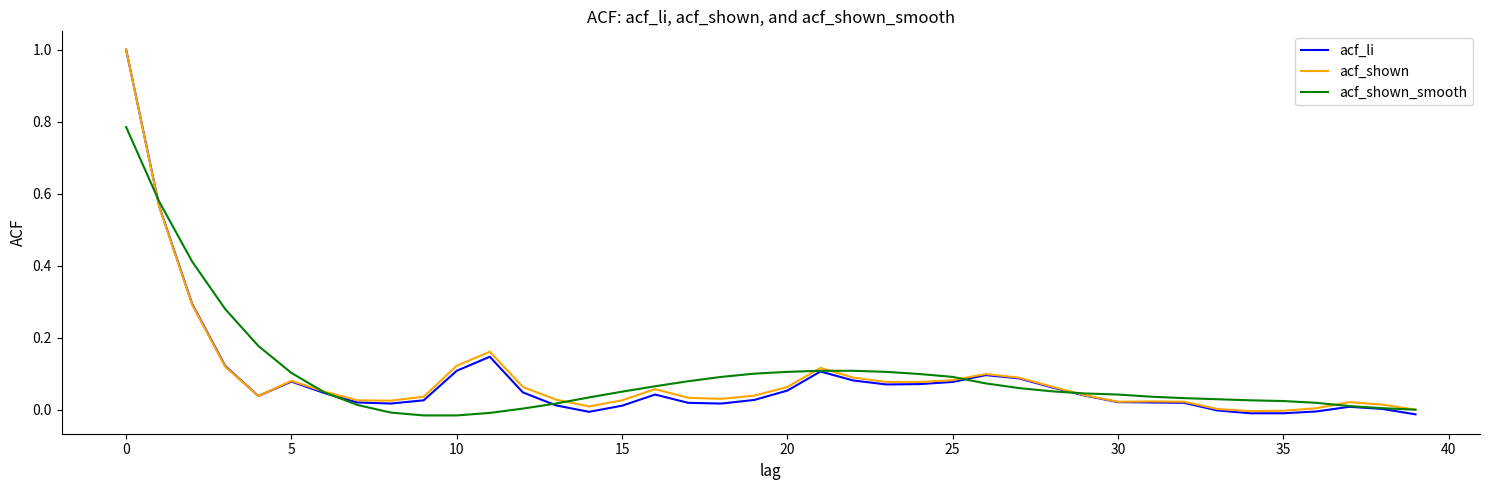

Which series has the largest range (max minus min)?

acf_li